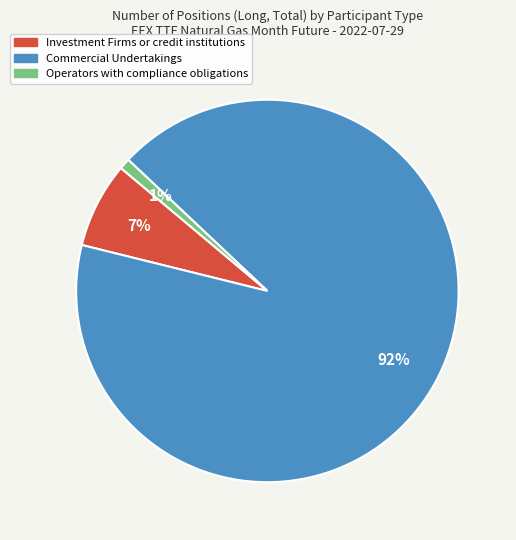

To the nearest percent, what is the combined percentage of Investment Firms or credit institutions and Commercial Undertakings?

99%